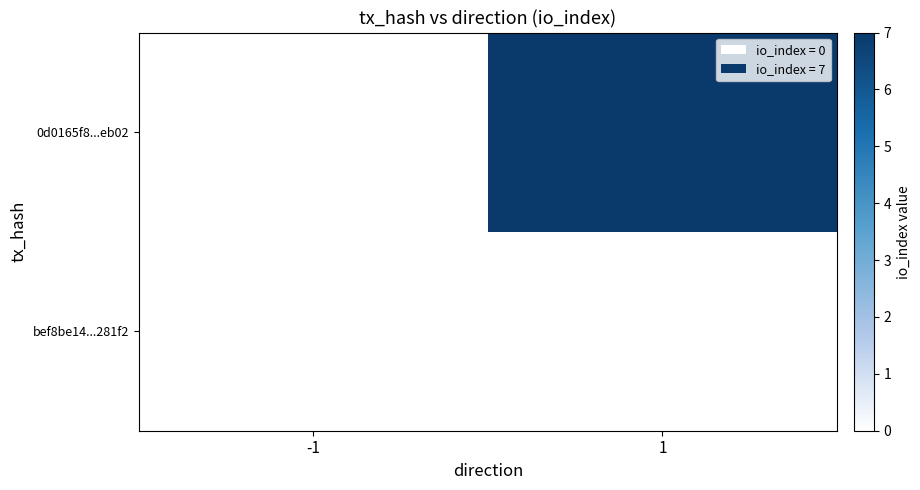

Which series changed the most between -1 and 1?

0d0165f8...eb02